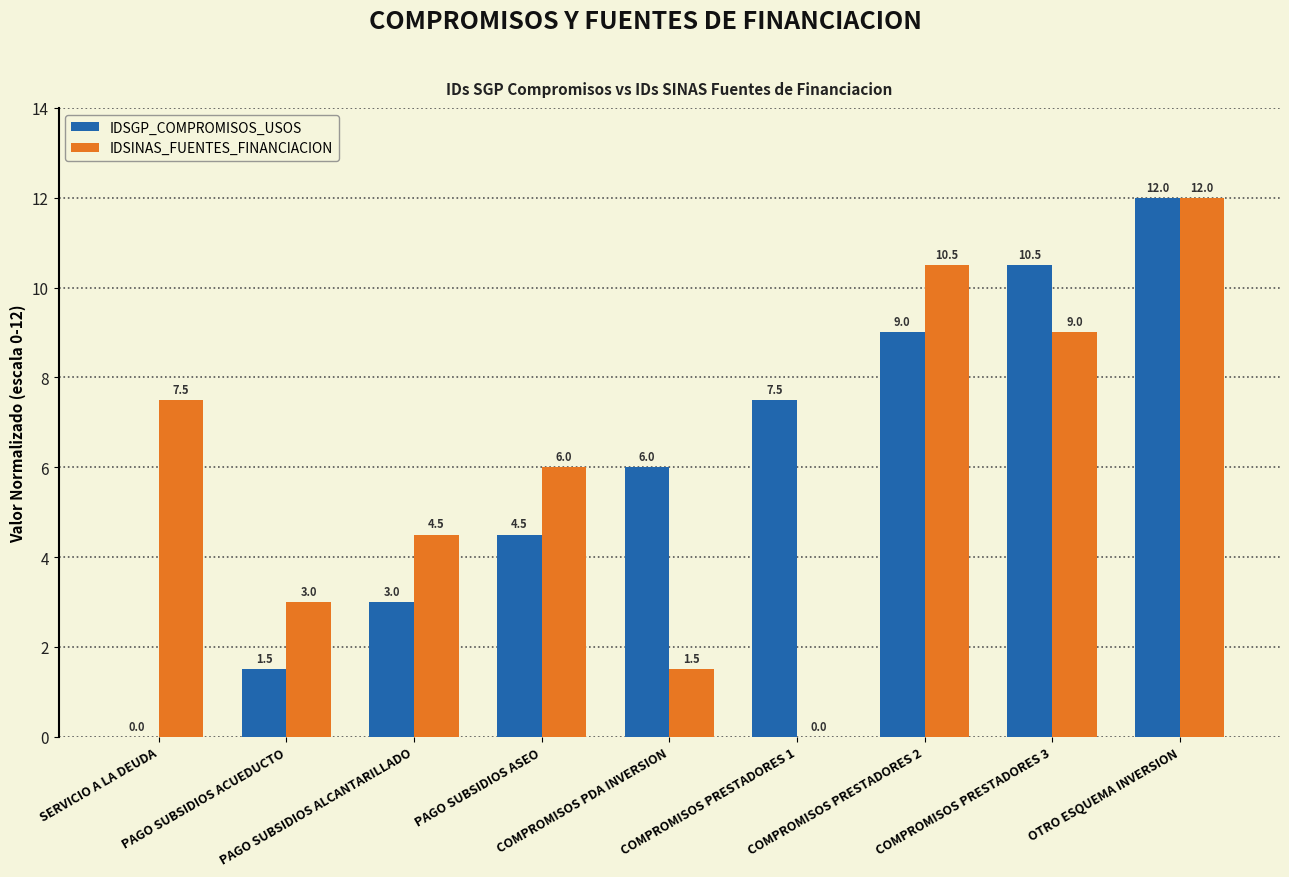

What is the average value of the IDSINAS_FUENTES_FINANCIACION series?

6.0